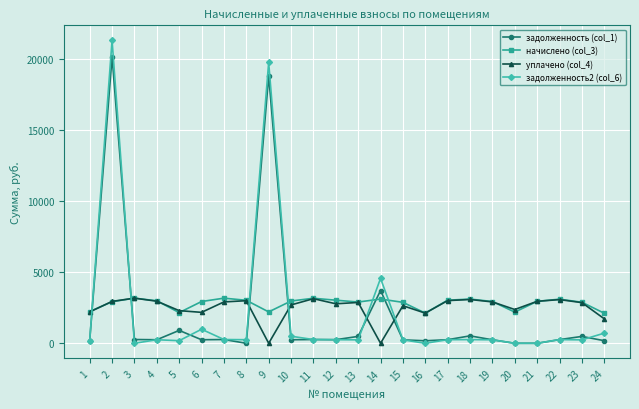

What is the approximate value of задолженность2 (col_6) at 4?

249.4